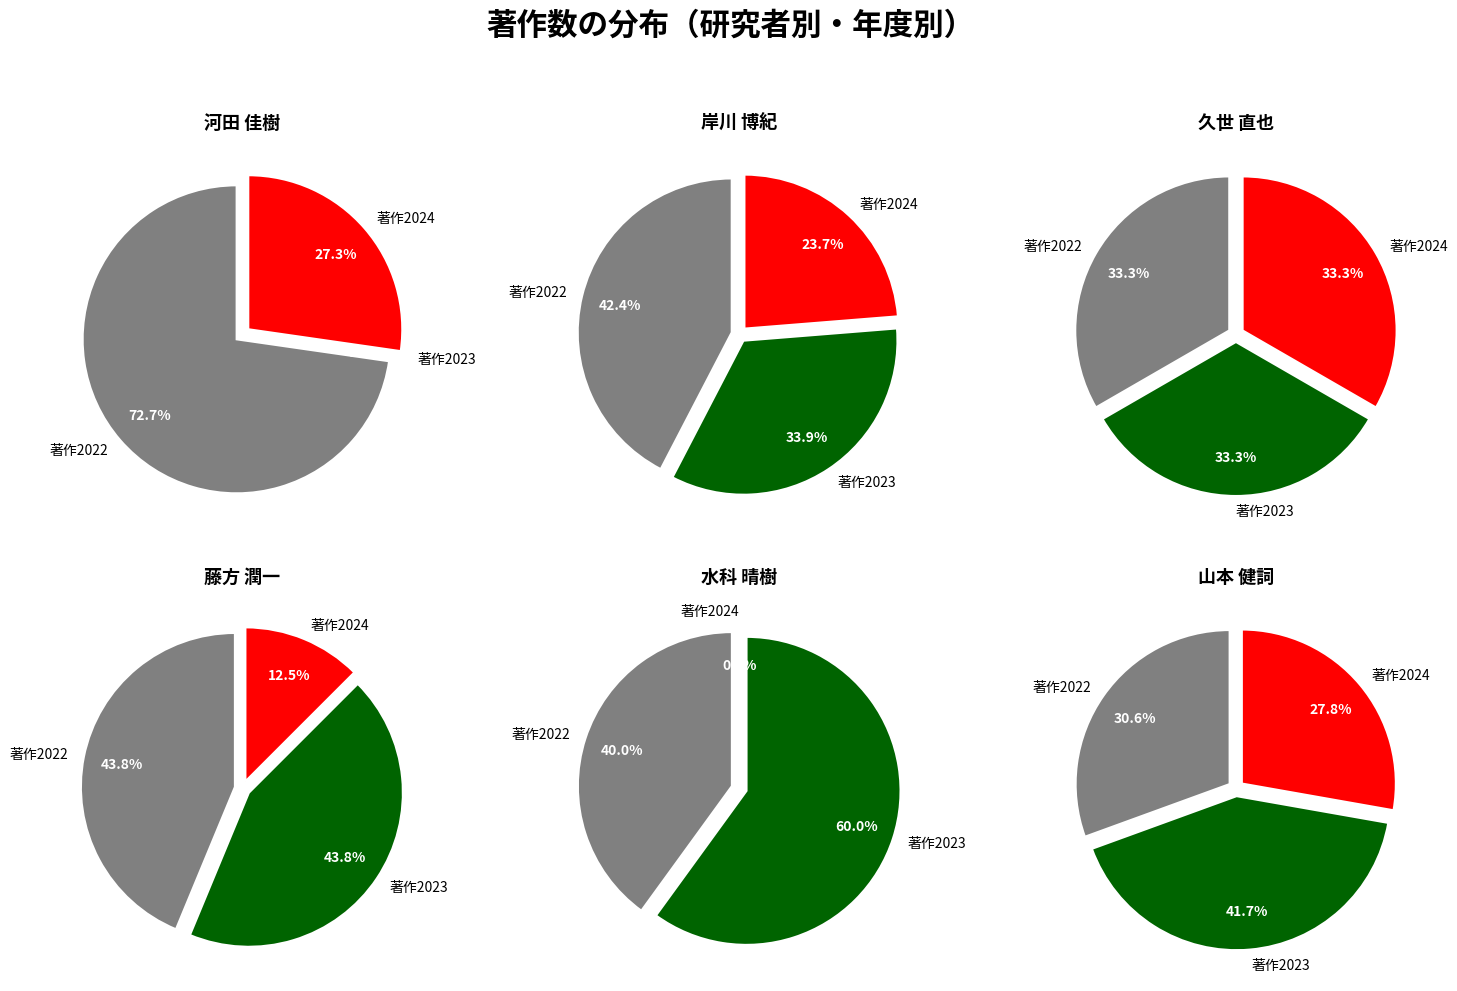

How many segments does this pie chart have?

3